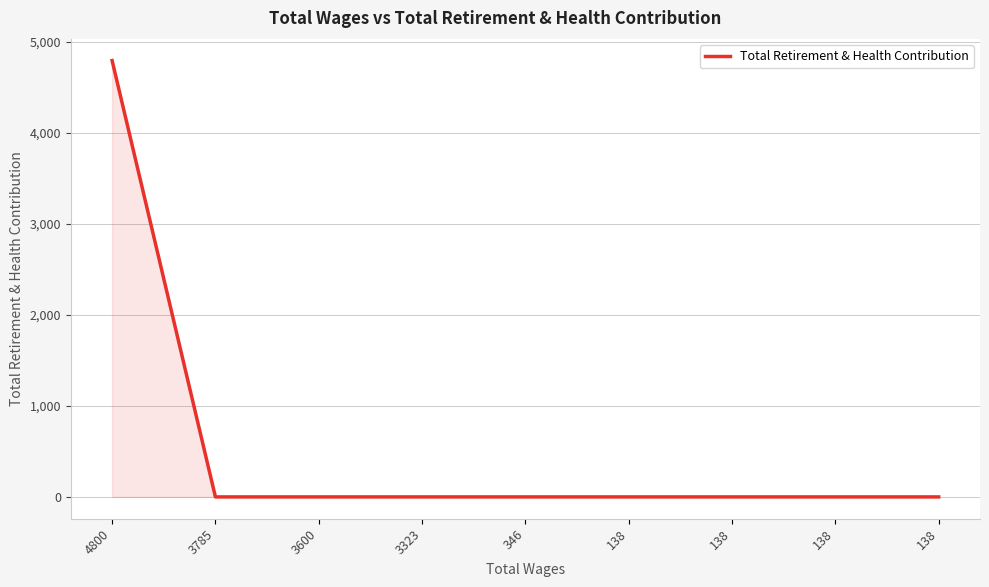

How many series are shown in this chart?

1